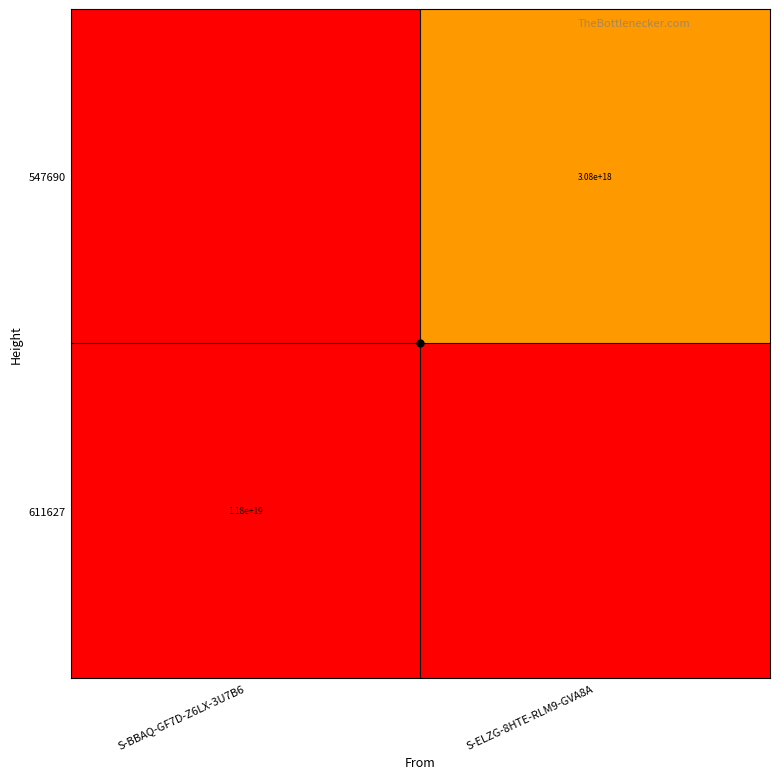

Is it true that 547690 equals 5032542560857900032 at S-ELZG-8HTE-RLM9-GVA8A?

False